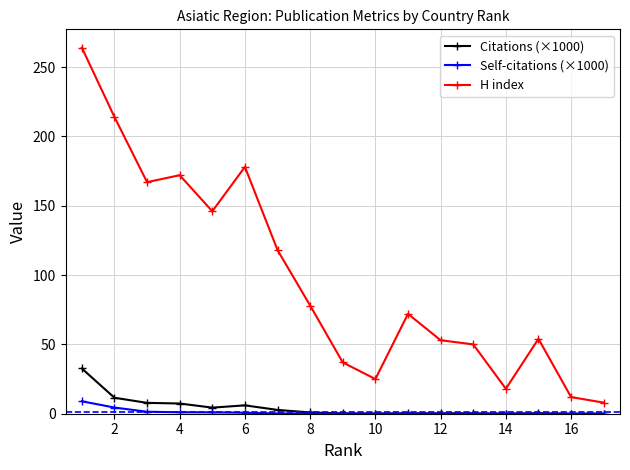

True or false: H index and Self-citations (×1000) cross at least once.

False